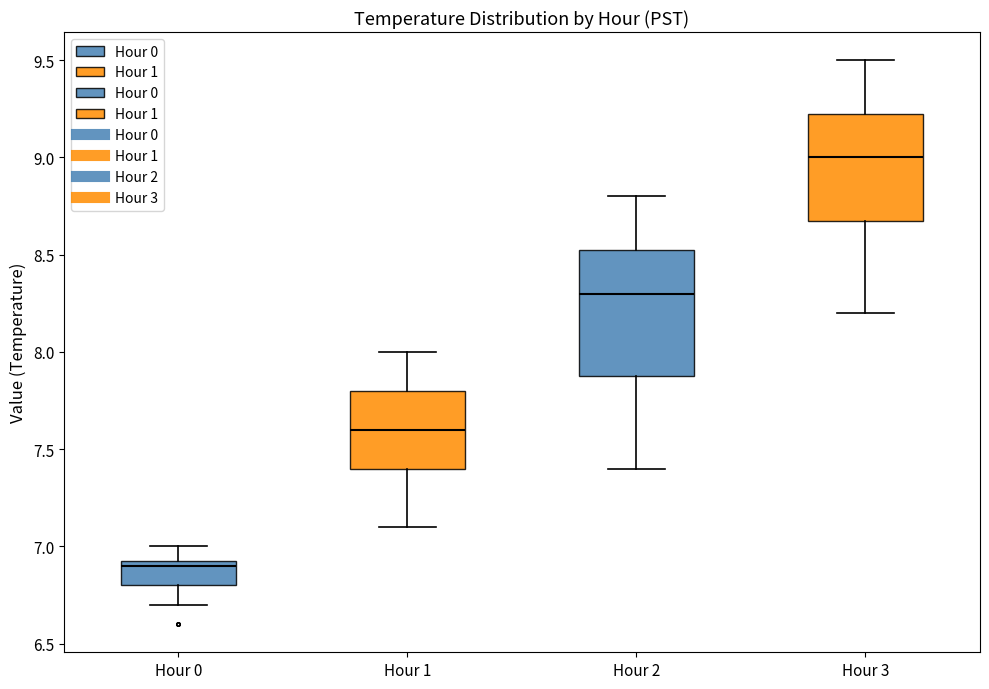

Comparing the boxes themselves (not the whiskers), which one is the tallest?

Hour 2